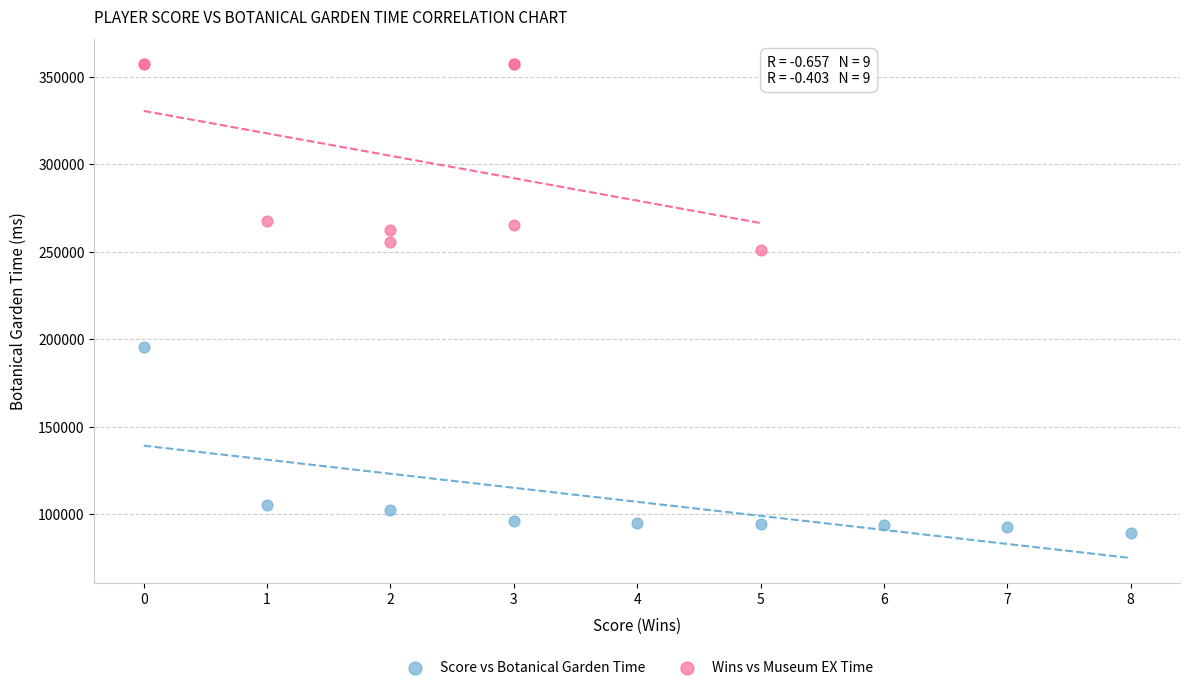

Which series contains the highest Y value?

Wins vs Museum EX Time